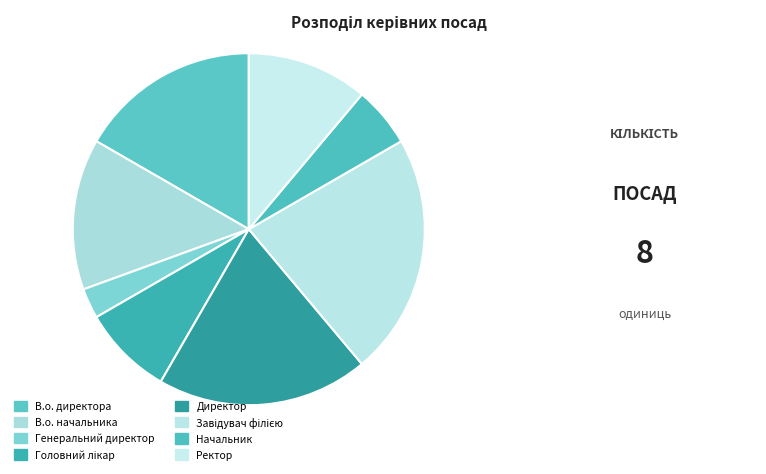

How many segments does this pie chart have?

8